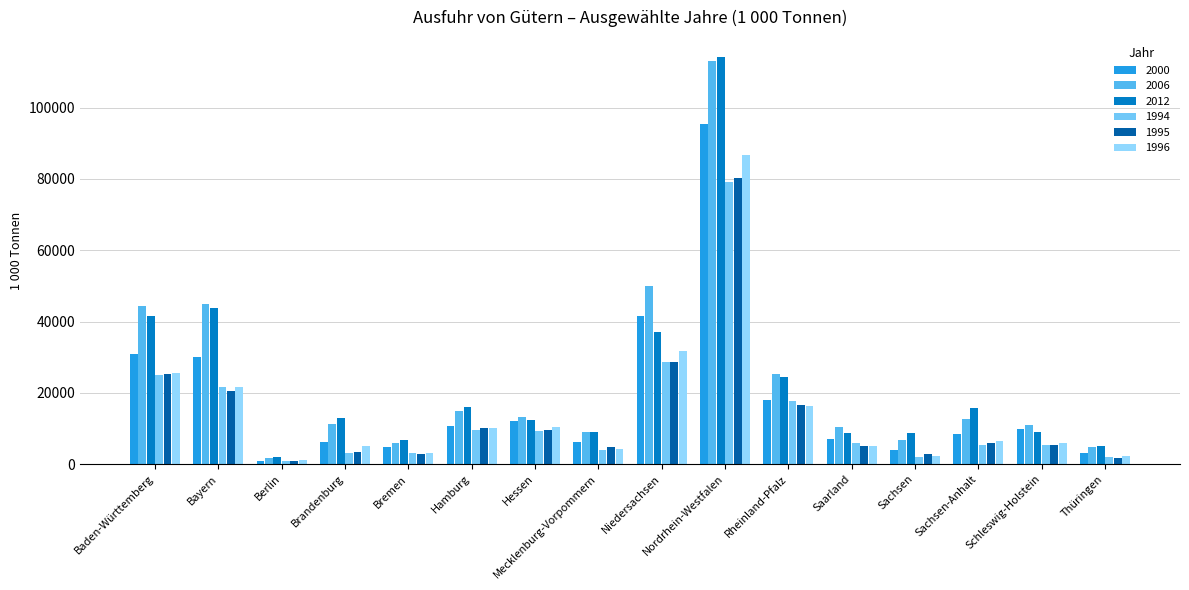

What is the sum of all 2000 values?

289245.3